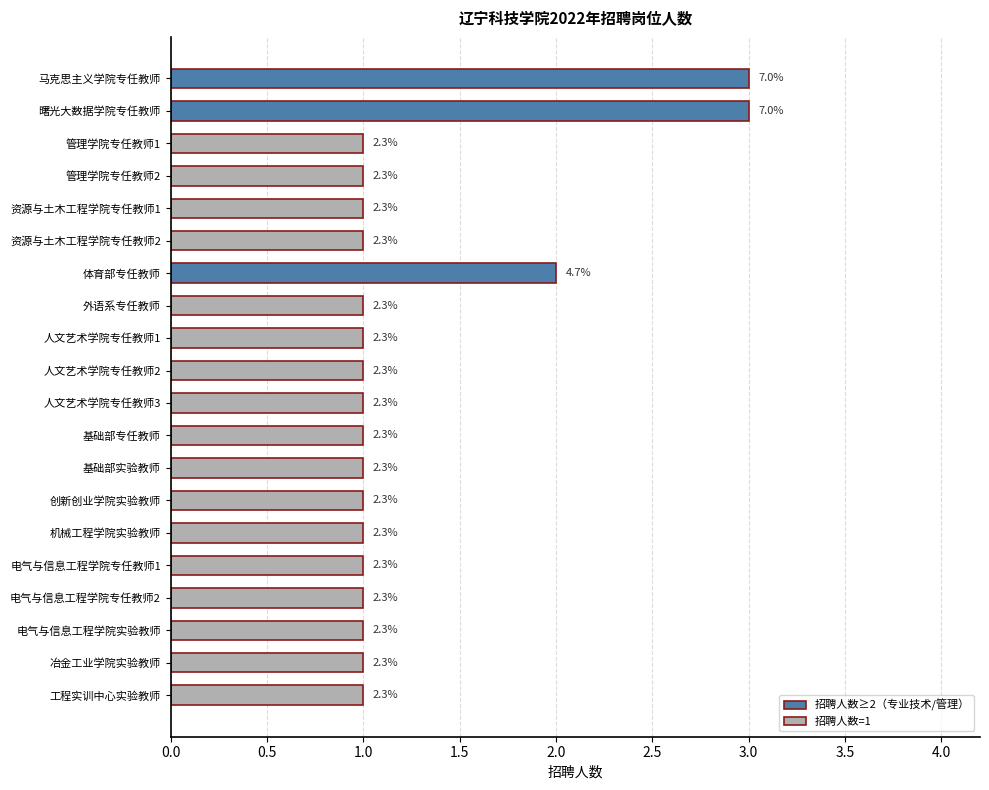

How many bars are there in total?

20